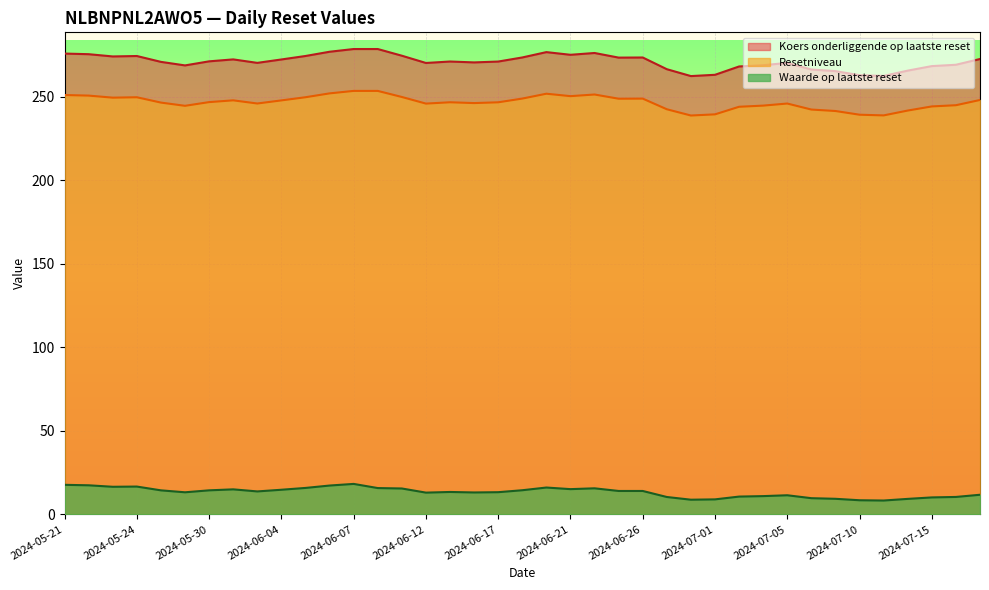

True or false: Resetniveau has a value of 399.0 at 2024-06-21.

False